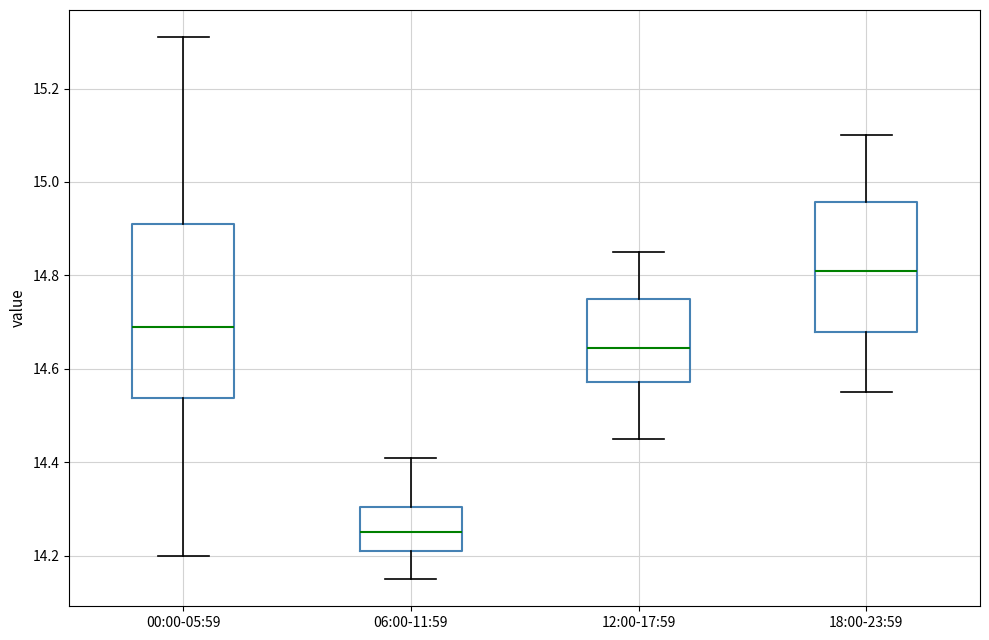

Which box's median line is the lowest?

06:00-11:59